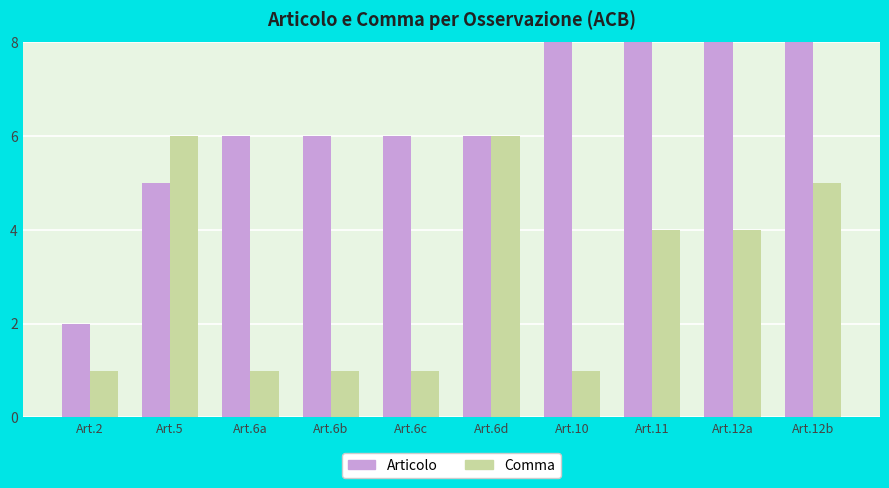

The Articolo series shows 5 at Art.12b. True or false?

False